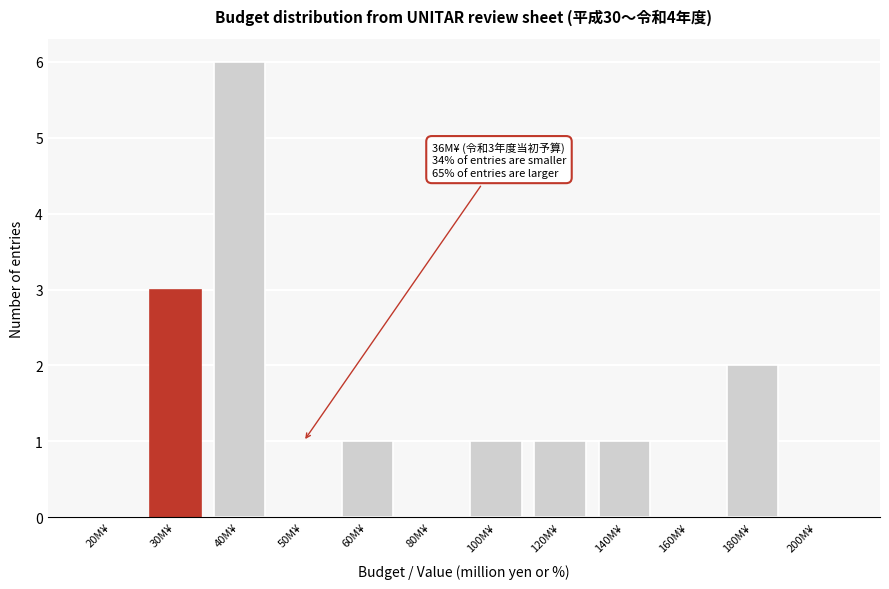

Reading left to right, what are all the values shown in this chart?

20M¥=0	30M¥=3	40M¥=6	50M¥=0	60M¥=1	80M¥=0	100M¥=1	120M¥=1	140M¥=1	160M¥=0	180M¥=2	200M¥=0